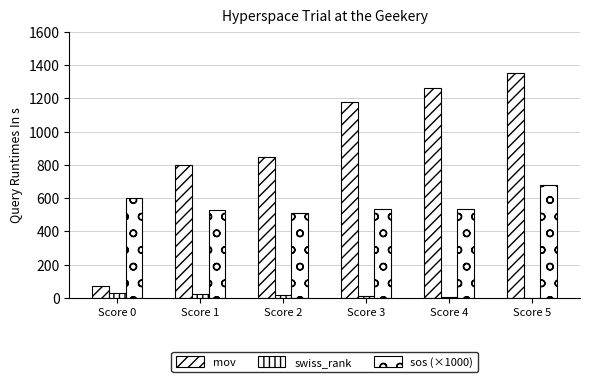

Rank the series at Score 0 from lowest to highest value.

swiss_rank, mov, sos (×1000)